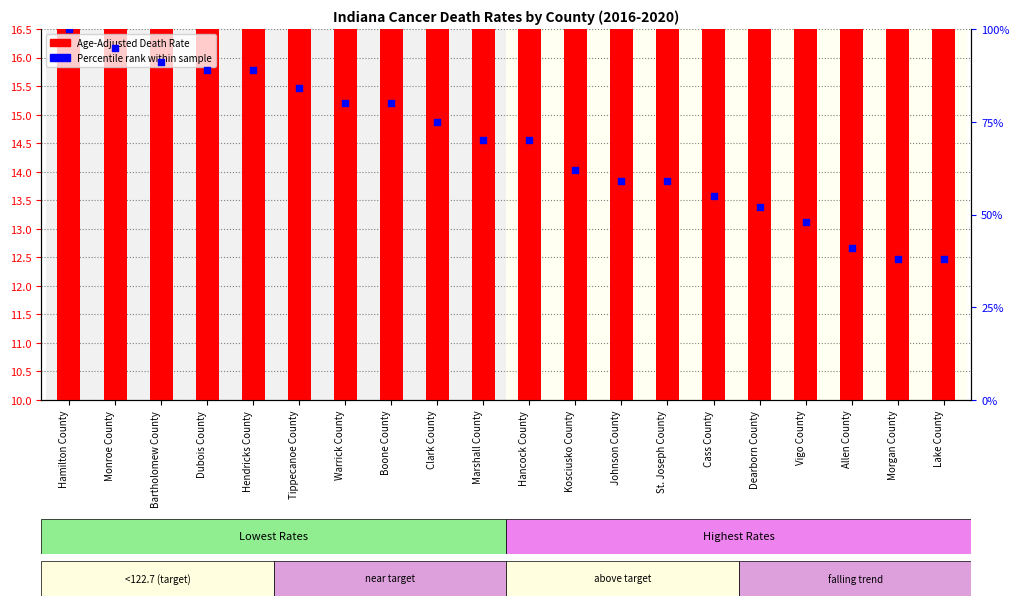

Which series reaches the maximum Y coordinate?

Percentile rank within sample